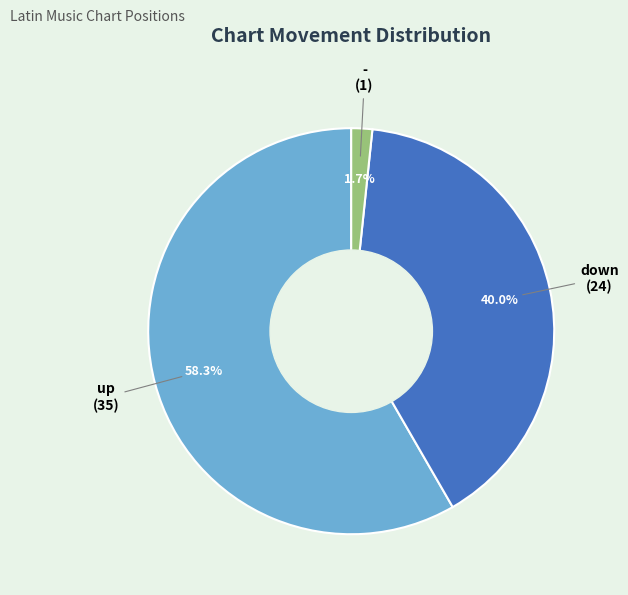

Is there any slice that represents more than half of the pie?

Yes